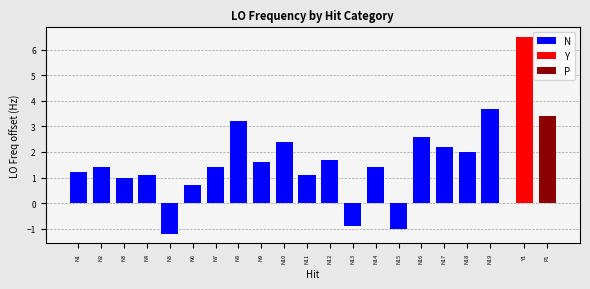

What is the difference between the second highest and second lowest values in the N series?

4.2